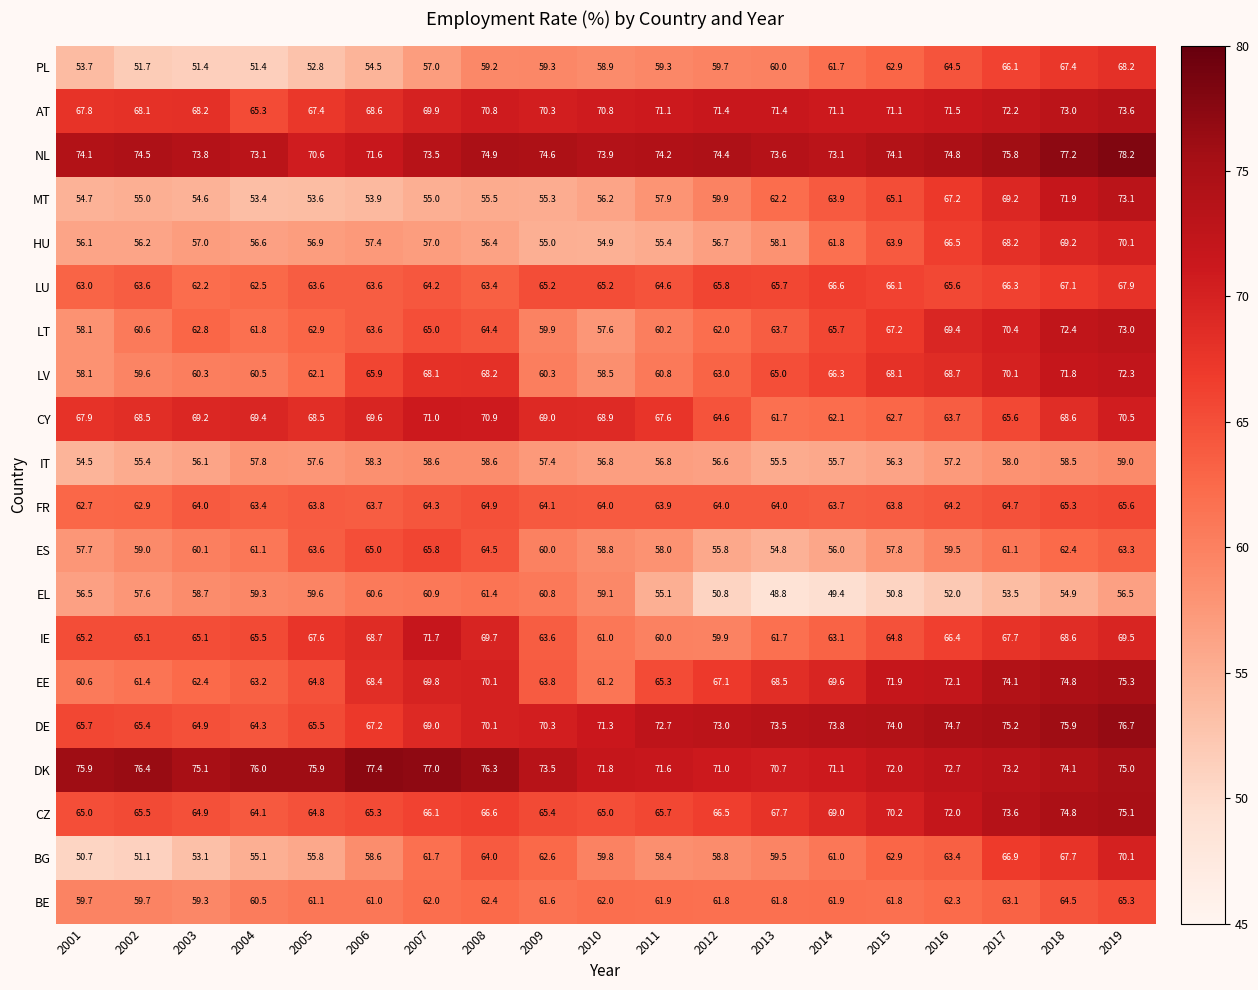

What is the total value across all series at 2017?

1355.0